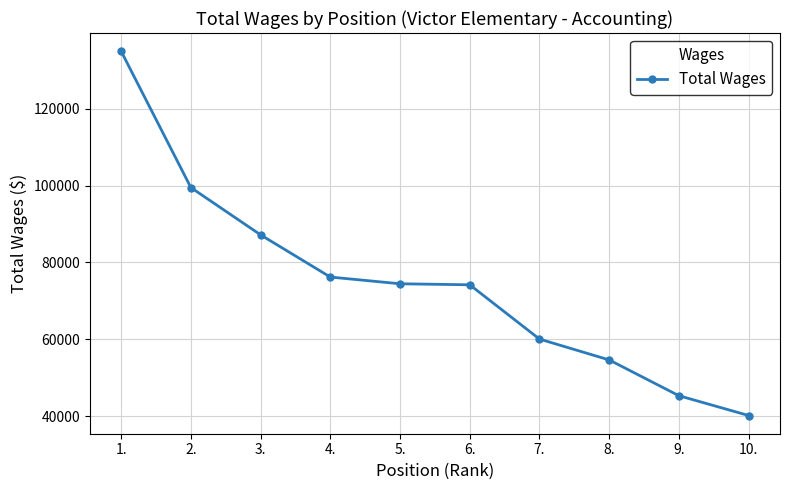

What is the change in value from 5. to 8.?

-19823